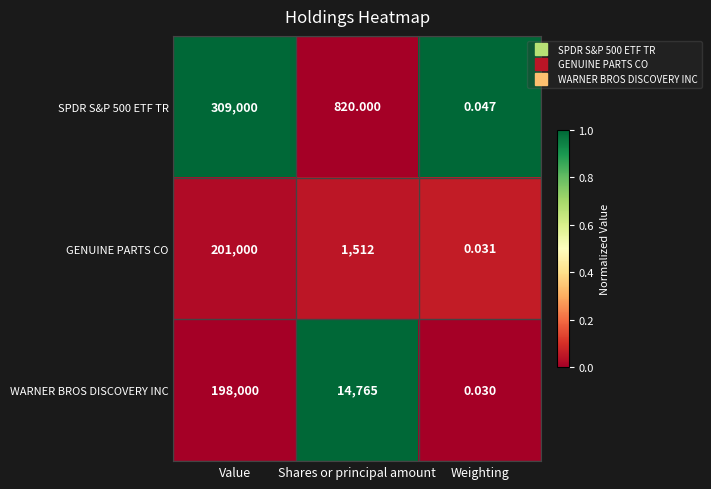

Where is SPDR S&P 500 ETF TR nearest to the value 154500?

Shares or principal amount